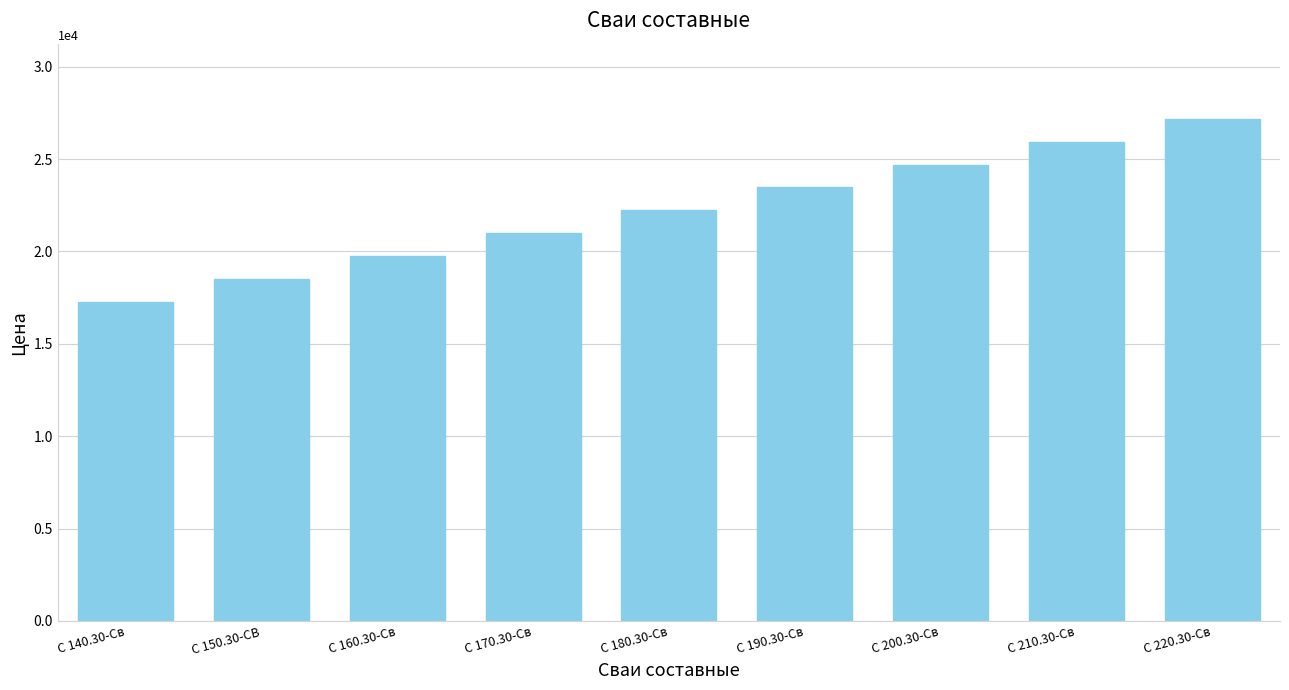

The chart shows a value of 48048 at С 220.30-Св. True or false?

False